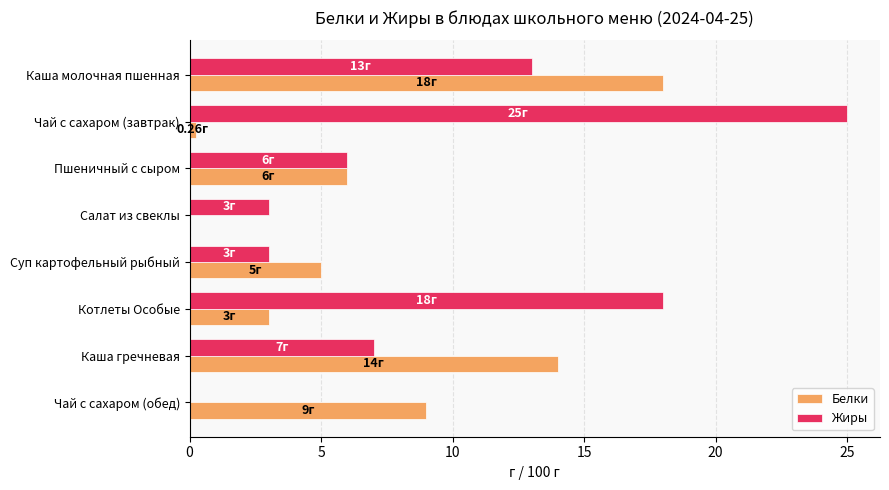

Which series has the largest total across all categories?

Жиры